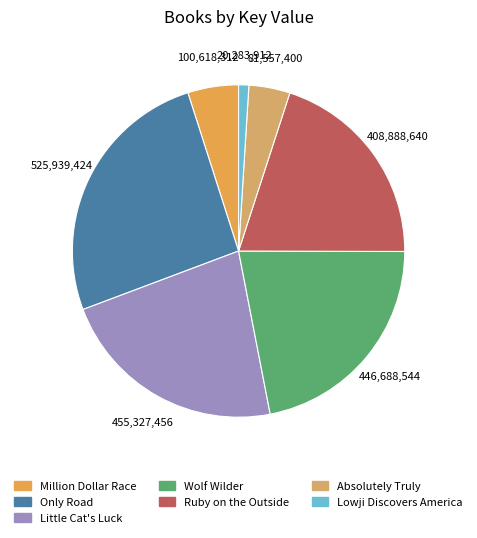

Is there any slice that represents more than half of the pie?

No